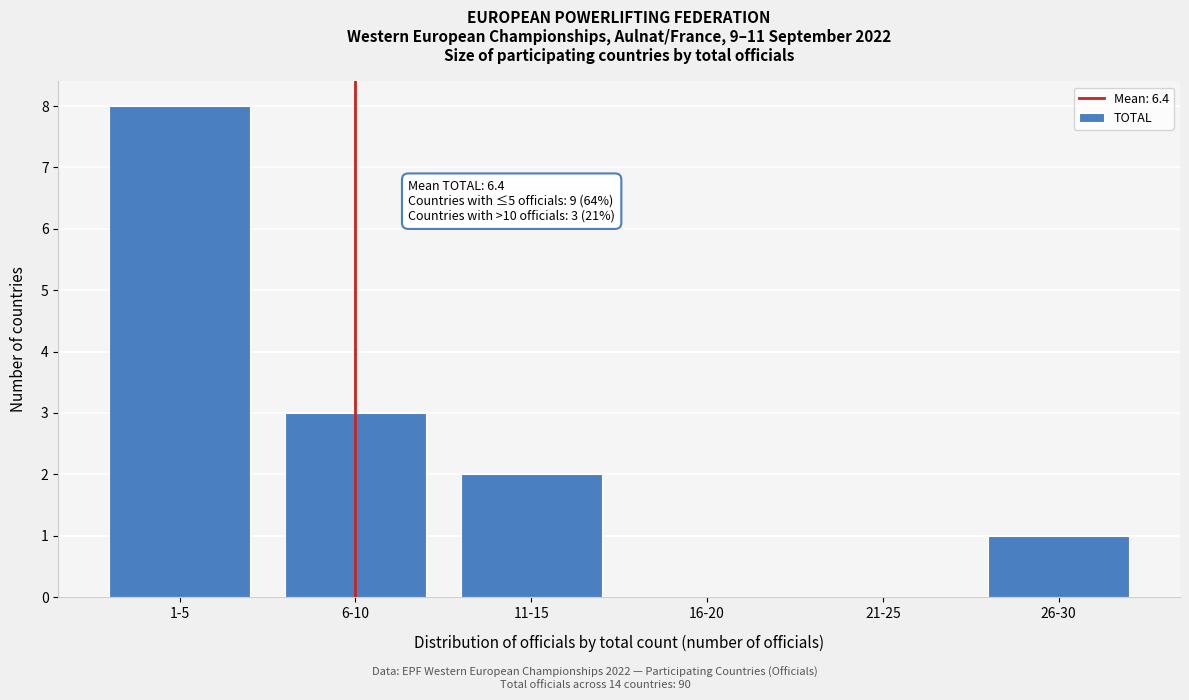

Reading left to right, transcribe all the data shown in this chart.

1-5=8	6-10=3	11-15=2	16-20=0	21-25=0	26-30=1